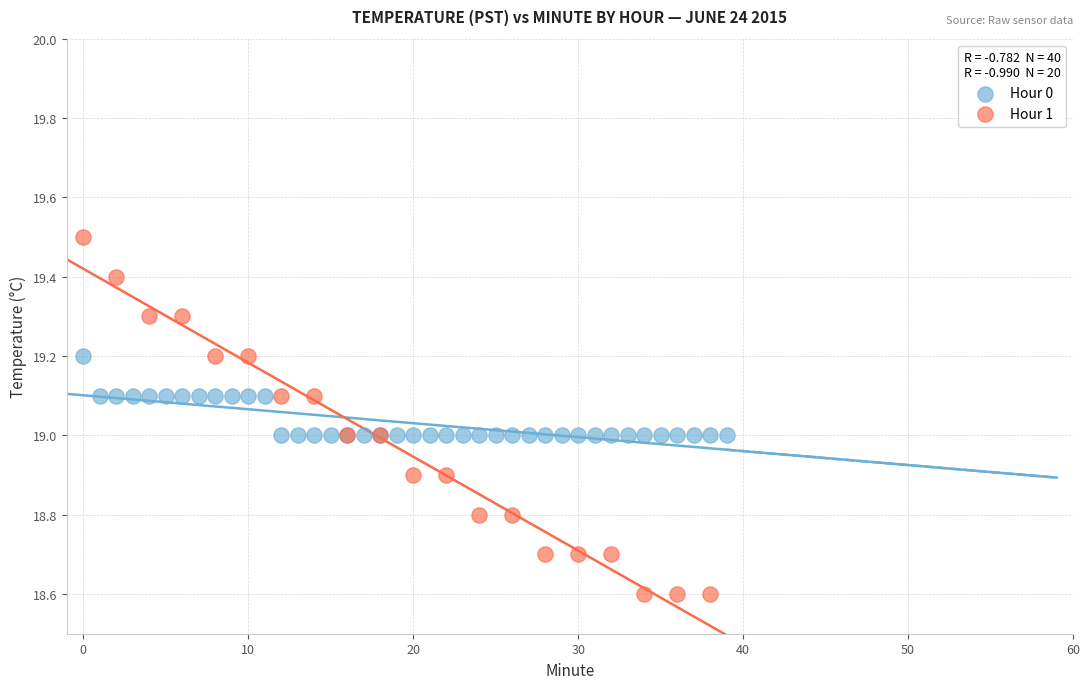

Which series contains the highest Y value?

Hour 1